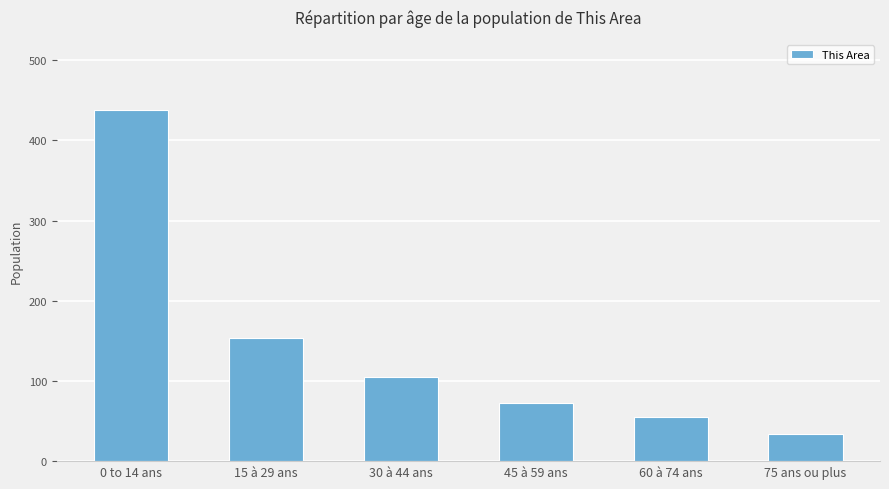

What is the maximum value shown in the chart?

438